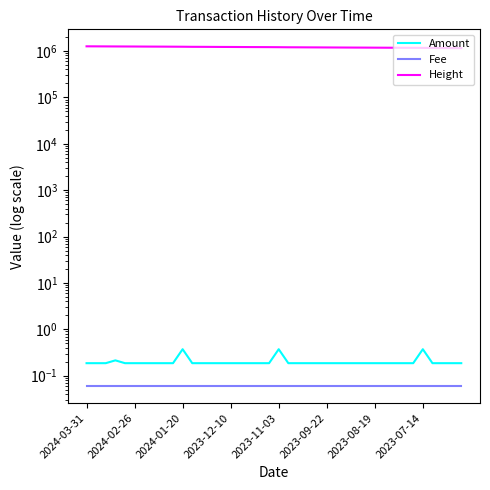

At how many categories does at least one series exceed 878392?

40